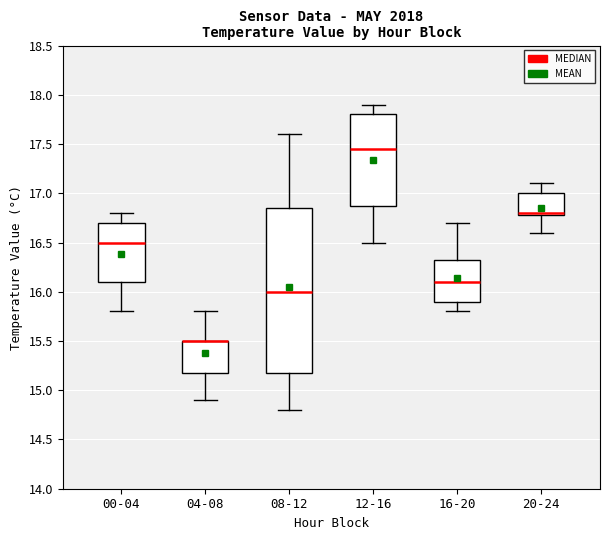

Reading left to right, read every box against the y-axis: the position of its median line, the range the box covers, and the ends of its whiskers. The values are not printed on the chart, so give them approximately, as read against the axis.

00-04: median 16.50, box 16.10 to 16.70, whiskers 15.80 to 16.80
04-08: median 15.50 (drawn on the box's upper edge), box 15.20 to 15.50, whiskers 14.90 to 15.80
08-12: median 16.00, box 15.20 to 16.85, whiskers 14.80 to 17.60
12-16: median 17.45, box 16.90 to 17.80, whiskers 16.50 to 17.90
16-20: median 16.10, box 15.90 to 16.35, whiskers 15.80 to 16.70
20-24: median 16.80 (just above the box's lower edge), box 16.80 to 17.00, whiskers 16.60 to 17.10